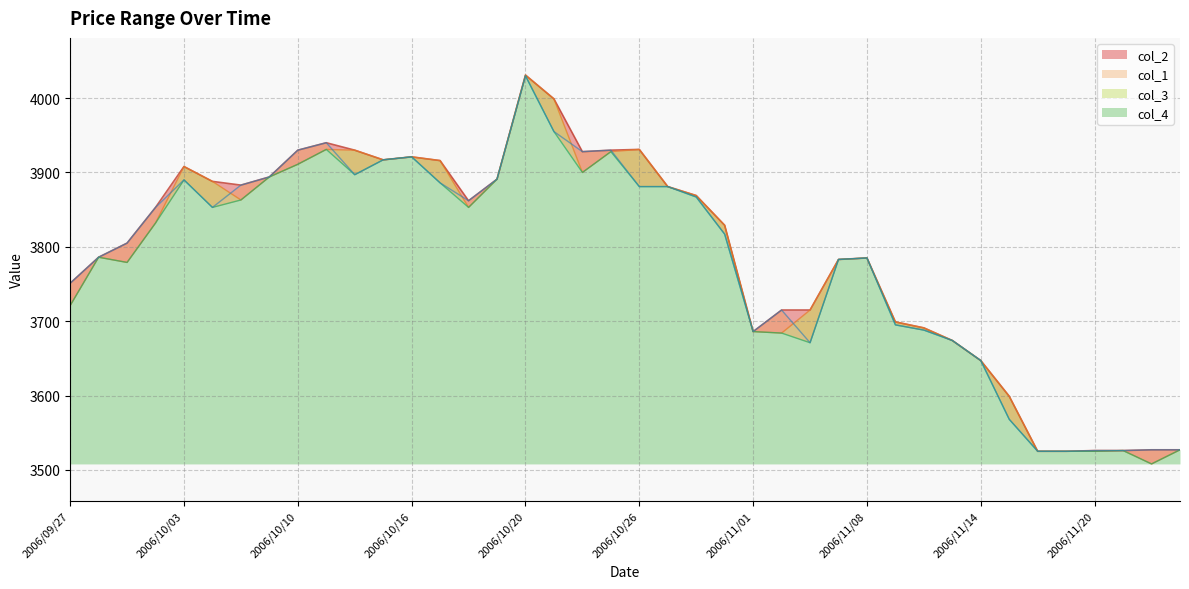

What position from the left is 2006/10/27?

22